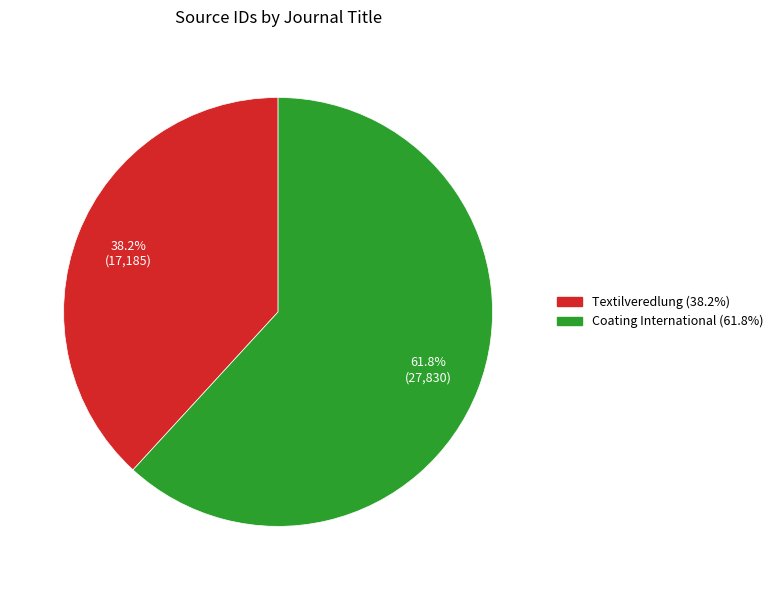

Which category accounts for the majority?

Coating International